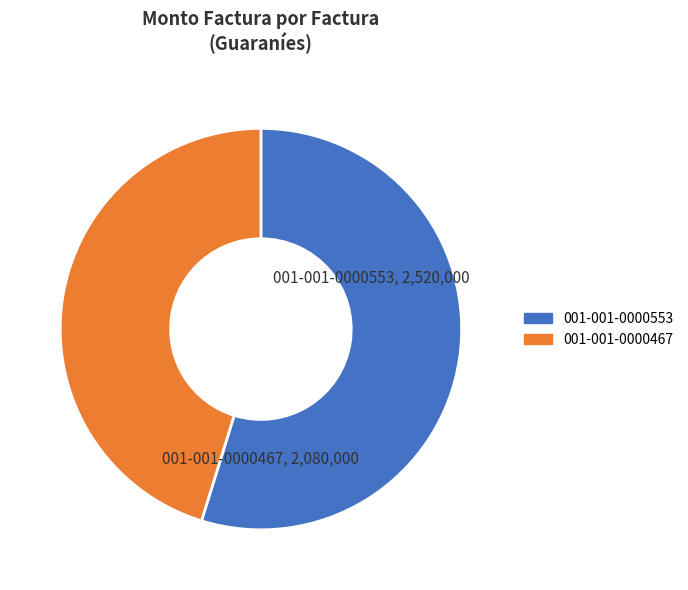

Rank the categories by value from lowest to highest.

001-001-0000467, 001-001-0000553